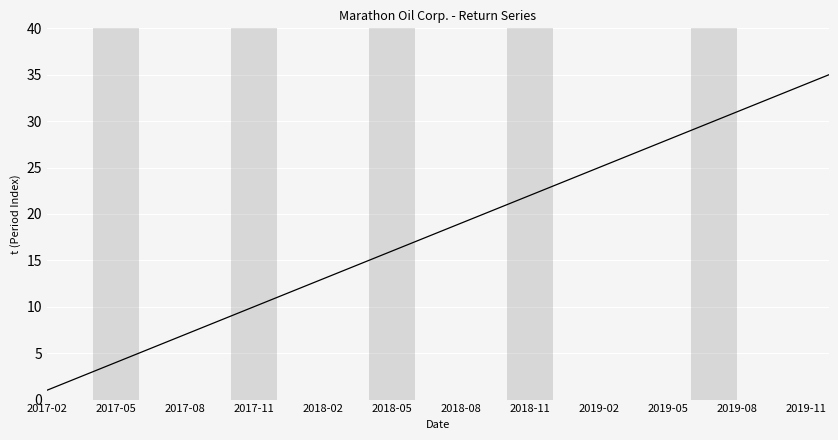

What is the greatest value displayed?

35